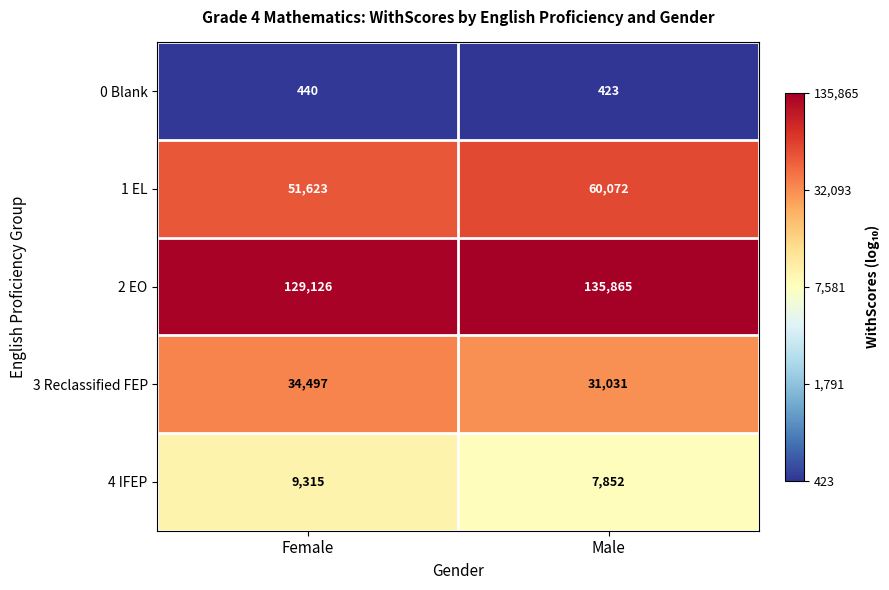

Reading left to right, list all the values displayed in this chart.

0 Blank: Female=440	Male=423
1 EL: Female=51623	Male=60072
2 EO: Female=129126	Male=135865
3 Reclassified FEP: Female=34497	Male=31031
4 IFEP: Female=9315	Male=7852